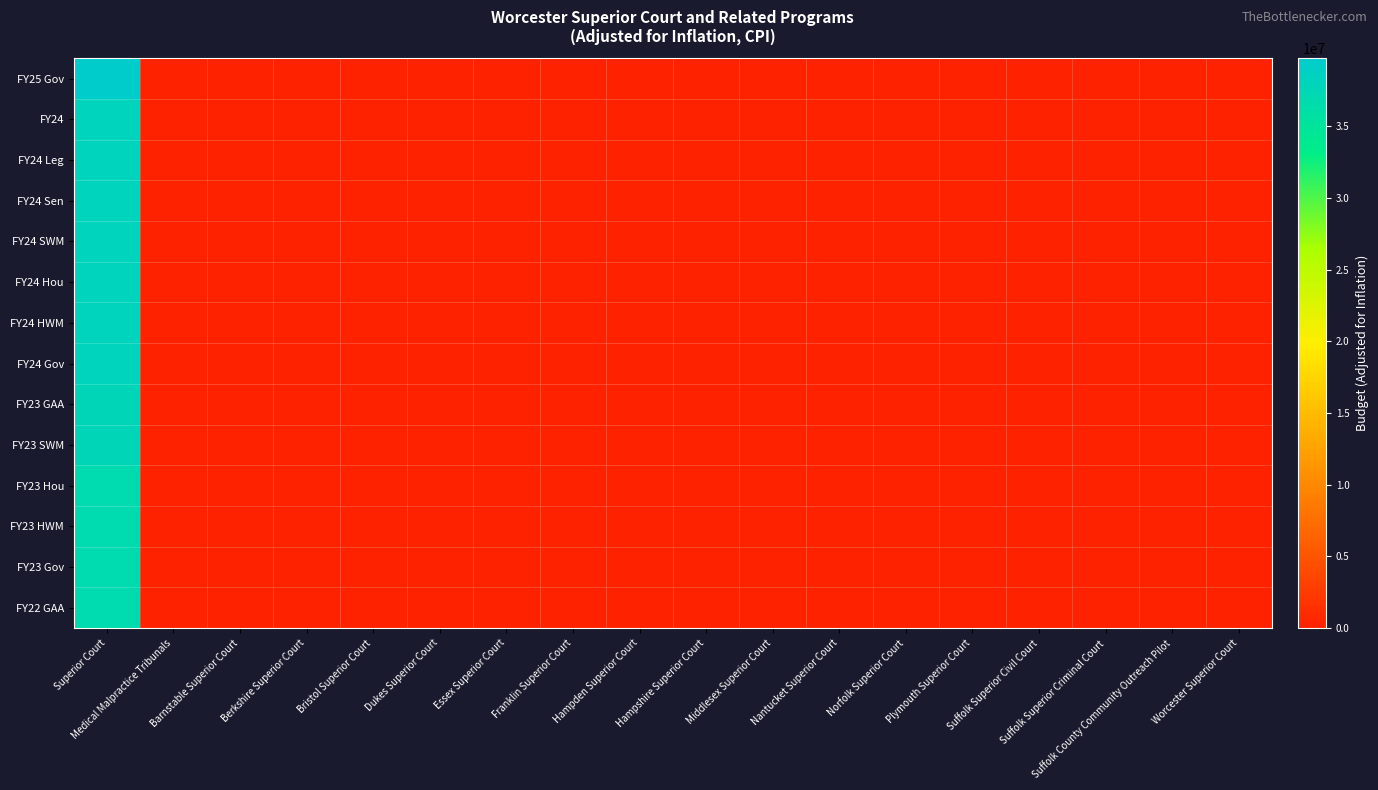

Reading right to left, what are all the values shown in this chart?

FY25 Gov: Worcester Superior Court=0	Suffolk County Community Outreach Pilot=0	Suffolk Superior Criminal Court=0	Suffolk Superior Civil Court=0	Plymouth Superior Court=0	Norfolk Superior Court=0	Nantucket Superior Court=0	Middlesex Superior Court=0	Hampshire Superior Court=0	Hampden Superior Court=0	Franklin Superior Court=0	Essex Superior Court=0	Dukes Superior Court=0	Bristol Superior Court=0	Berkshire Superior Court=0	Barnstable Superior Court=0	Medical Malpractice Tribunals=0	Superior Court=39732753
FY24: Worcester Superior Court=0	Suffolk County Community Outreach Pilot=0	Suffolk Superior Criminal Court=0	Suffolk Superior Civil Court=0	Plymouth Superior Court=0	Norfolk Superior Court=0	Nantucket Superior Court=0	Middlesex Superior Court=0	Hampshire Superior Court=0	Hampden Superior Court=0	Franklin Superior Court=0	Essex Superior Court=0	Dukes Superior Court=0	Bristol Superior Court=0	Berkshire Superior Court=0	Barnstable Superior Court=0	Medical Malpractice Tribunals=0	Superior Court=38101127
FY24 Leg: Worcester Superior Court=0	Suffolk County Community Outreach Pilot=0	Suffolk Superior Criminal Court=0	Suffolk Superior Civil Court=0	Plymouth Superior Court=0	Norfolk Superior Court=0	Nantucket Superior Court=0	Middlesex Superior Court=0	Hampshire Superior Court=0	Hampden Superior Court=0	Franklin Superior Court=0	Essex Superior Court=0	Dukes Superior Court=0	Bristol Superior Court=0	Berkshire Superior Court=0	Barnstable Superior Court=0	Medical Malpractice Tribunals=0	Superior Court=38101127
FY24 Sen: Worcester Superior Court=0	Suffolk County Community Outreach Pilot=0	Suffolk Superior Criminal Court=0	Suffolk Superior Civil Court=0	Plymouth Superior Court=0	Norfolk Superior Court=0	Nantucket Superior Court=0	Middlesex Superior Court=0	Hampshire Superior Court=0	Hampden Superior Court=0	Franklin Superior Court=0	Essex Superior Court=0	Dukes Superior Court=0	Bristol Superior Court=0	Berkshire Superior Court=0	Barnstable Superior Court=0	Medical Malpractice Tribunals=0	Superior Court=38101127
FY24 SWM: Worcester Superior Court=0	Suffolk County Community Outreach Pilot=0	Suffolk Superior Criminal Court=0	Suffolk Superior Civil Court=0	Plymouth Superior Court=0	Norfolk Superior Court=0	Nantucket Superior Court=0	Middlesex Superior Court=0	Hampshire Superior Court=0	Hampden Superior Court=0	Franklin Superior Court=0	Essex Superior Court=0	Dukes Superior Court=0	Bristol Superior Court=0	Berkshire Superior Court=0	Barnstable Superior Court=0	Medical Malpractice Tribunals=0	Superior Court=38101127
FY24 Hou: Worcester Superior Court=0	Suffolk County Community Outreach Pilot=0	Suffolk Superior Criminal Court=0	Suffolk Superior Civil Court=0	Plymouth Superior Court=0	Norfolk Superior Court=0	Nantucket Superior Court=0	Middlesex Superior Court=0	Hampshire Superior Court=0	Hampden Superior Court=0	Franklin Superior Court=0	Essex Superior Court=0	Dukes Superior Court=0	Bristol Superior Court=0	Berkshire Superior Court=0	Barnstable Superior Court=0	Medical Malpractice Tribunals=0	Superior Court=38101127
FY24 HWM: Worcester Superior Court=0	Suffolk County Community Outreach Pilot=0	Suffolk Superior Criminal Court=0	Suffolk Superior Civil Court=0	Plymouth Superior Court=0	Norfolk Superior Court=0	Nantucket Superior Court=0	Middlesex Superior Court=0	Hampshire Superior Court=0	Hampden Superior Court=0	Franklin Superior Court=0	Essex Superior Court=0	Dukes Superior Court=0	Bristol Superior Court=0	Berkshire Superior Court=0	Barnstable Superior Court=0	Medical Malpractice Tribunals=0	Superior Court=38101127
FY24 Gov: Worcester Superior Court=0	Suffolk County Community Outreach Pilot=0	Suffolk Superior Criminal Court=0	Suffolk Superior Civil Court=0	Plymouth Superior Court=0	Norfolk Superior Court=0	Nantucket Superior Court=0	Middlesex Superior Court=0	Hampshire Superior Court=0	Hampden Superior Court=0	Franklin Superior Court=0	Essex Superior Court=0	Dukes Superior Court=0	Bristol Superior Court=0	Berkshire Superior Court=0	Barnstable Superior Court=0	Medical Malpractice Tribunals=0	Superior Court=38101126
FY23 GAA: Worcester Superior Court=0	Suffolk County Community Outreach Pilot=0	Suffolk Superior Criminal Court=0	Suffolk Superior Civil Court=0	Plymouth Superior Court=0	Norfolk Superior Court=0	Nantucket Superior Court=0	Middlesex Superior Court=0	Hampshire Superior Court=0	Hampden Superior Court=0	Franklin Superior Court=0	Essex Superior Court=0	Dukes Superior Court=0	Bristol Superior Court=0	Berkshire Superior Court=0	Barnstable Superior Court=0	Medical Malpractice Tribunals=0	Superior Court=37837842
FY23 SWM: Worcester Superior Court=0	Suffolk County Community Outreach Pilot=0	Suffolk Superior Criminal Court=0	Suffolk Superior Civil Court=0	Plymouth Superior Court=0	Norfolk Superior Court=0	Nantucket Superior Court=0	Middlesex Superior Court=0	Hampshire Superior Court=0	Hampden Superior Court=0	Franklin Superior Court=0	Essex Superior Court=0	Dukes Superior Court=0	Bristol Superior Court=0	Berkshire Superior Court=0	Barnstable Superior Court=0	Medical Malpractice Tribunals=0	Superior Court=37837842
FY23 Hou: Worcester Superior Court=0	Suffolk County Community Outreach Pilot=0	Suffolk Superior Criminal Court=0	Suffolk Superior Civil Court=0	Plymouth Superior Court=0	Norfolk Superior Court=0	Nantucket Superior Court=0	Middlesex Superior Court=0	Hampshire Superior Court=0	Hampden Superior Court=0	Franklin Superior Court=0	Essex Superior Court=0	Dukes Superior Court=0	Bristol Superior Court=0	Berkshire Superior Court=0	Barnstable Superior Court=0	Medical Malpractice Tribunals=0	Superior Court=36883745
FY23 HWM: Worcester Superior Court=0	Suffolk County Community Outreach Pilot=0	Suffolk Superior Criminal Court=0	Suffolk Superior Civil Court=0	Plymouth Superior Court=0	Norfolk Superior Court=0	Nantucket Superior Court=0	Middlesex Superior Court=0	Hampshire Superior Court=0	Hampden Superior Court=0	Franklin Superior Court=0	Essex Superior Court=0	Dukes Superior Court=0	Bristol Superior Court=0	Berkshire Superior Court=0	Barnstable Superior Court=0	Medical Malpractice Tribunals=0	Superior Court=36883745
FY23 Gov: Worcester Superior Court=0	Suffolk County Community Outreach Pilot=0	Suffolk Superior Criminal Court=0	Suffolk Superior Civil Court=0	Plymouth Superior Court=0	Norfolk Superior Court=0	Nantucket Superior Court=0	Middlesex Superior Court=0	Hampshire Superior Court=0	Hampden Superior Court=0	Franklin Superior Court=0	Essex Superior Court=0	Dukes Superior Court=0	Bristol Superior Court=0	Berkshire Superior Court=0	Barnstable Superior Court=0	Medical Malpractice Tribunals=0	Superior Court=36883745
FY22 GAA: Worcester Superior Court=0	Suffolk County Community Outreach Pilot=0	Suffolk Superior Criminal Court=0	Suffolk Superior Civil Court=0	Plymouth Superior Court=0	Norfolk Superior Court=0	Nantucket Superior Court=0	Middlesex Superior Court=0	Hampshire Superior Court=0	Hampden Superior Court=0	Franklin Superior Court=0	Essex Superior Court=0	Dukes Superior Court=0	Bristol Superior Court=0	Berkshire Superior Court=0	Barnstable Superior Court=0	Medical Malpractice Tribunals=0	Superior Court=36908473